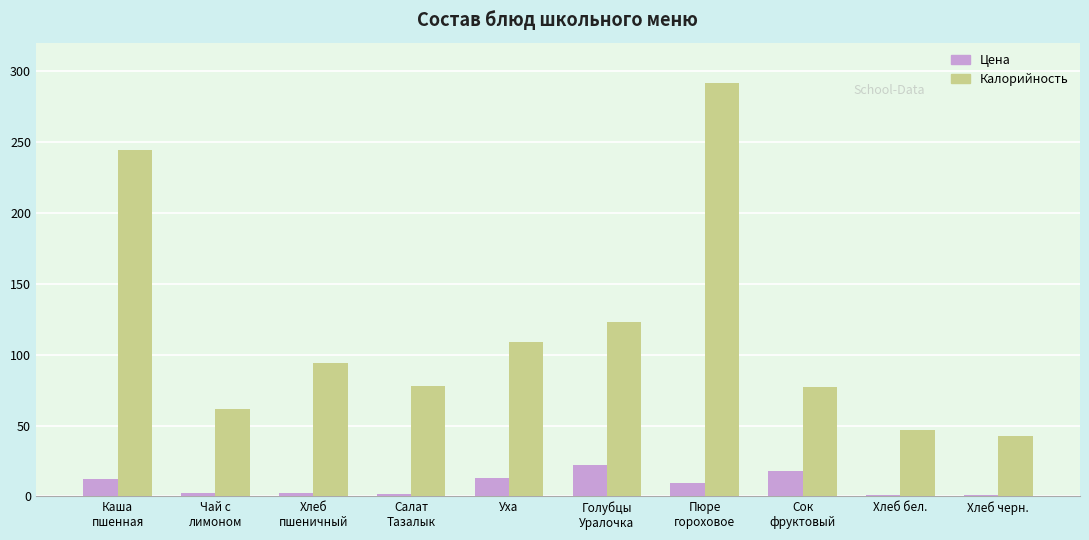

What is the sum of all Цена values?

84.5